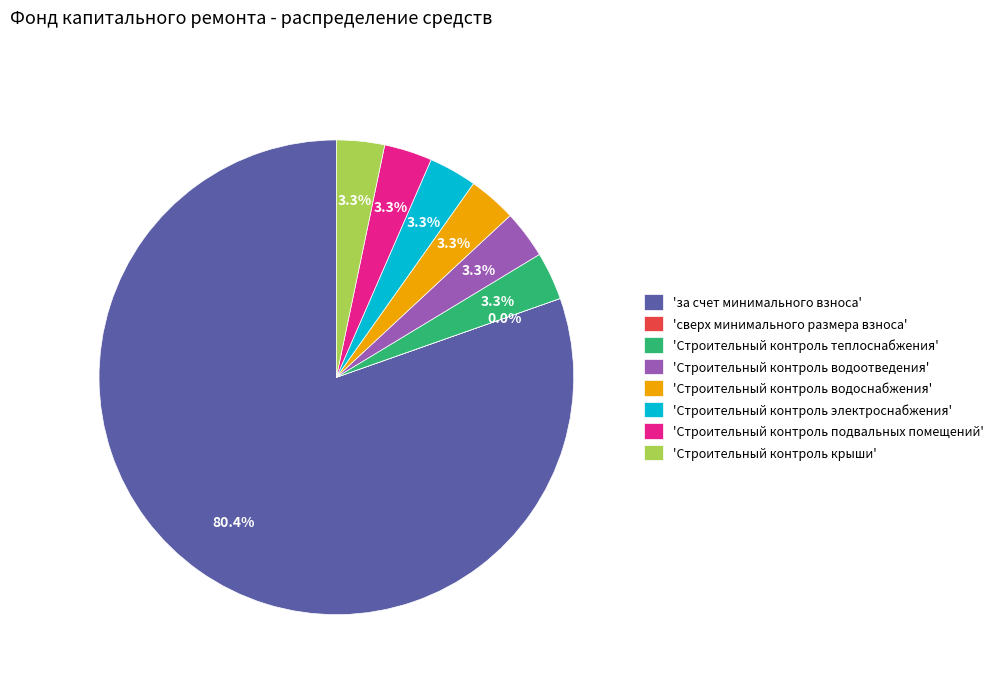

Which slice is the largest?

'за счет минимального взноса'